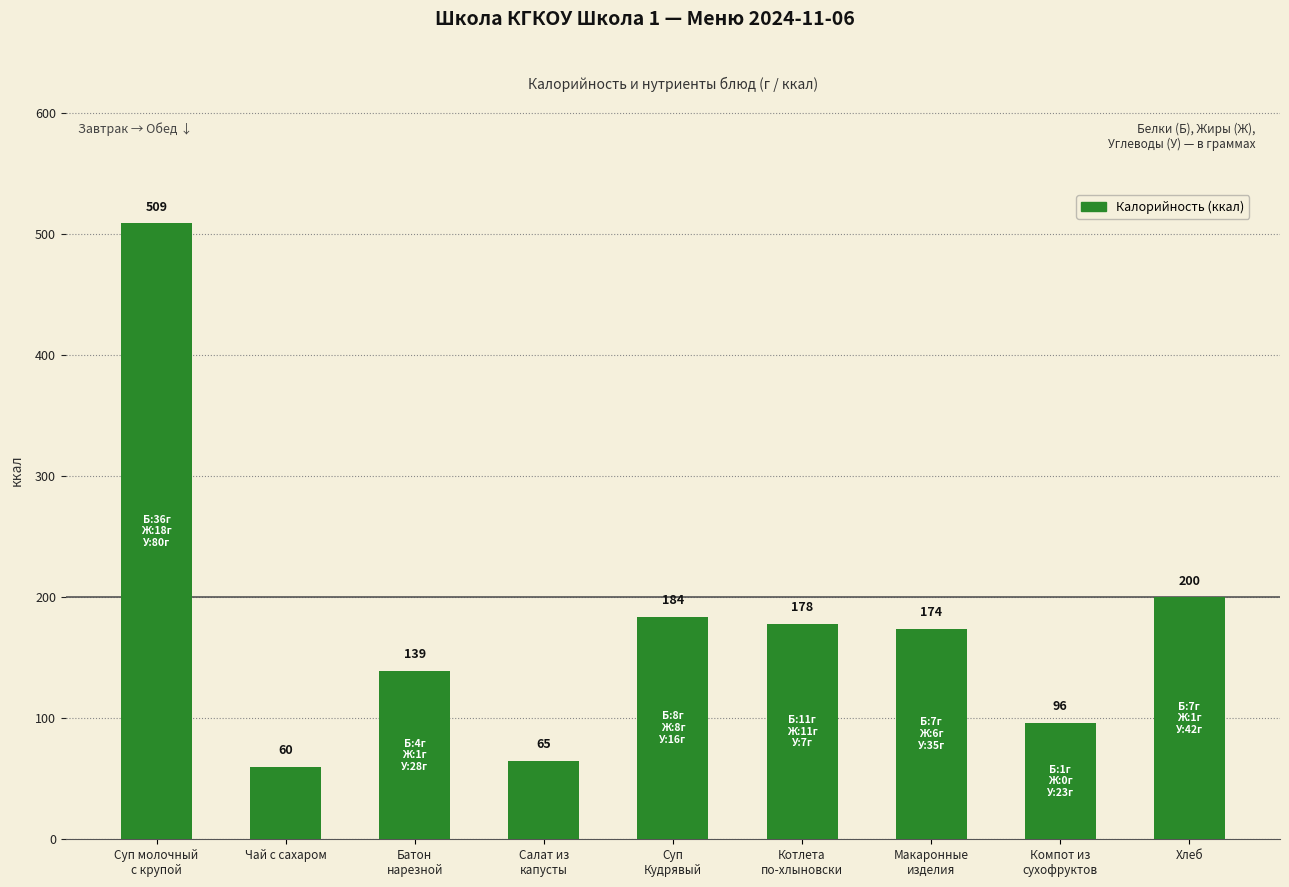

What is the label of the 1st bar from the left?

Суп молочный
с крупой